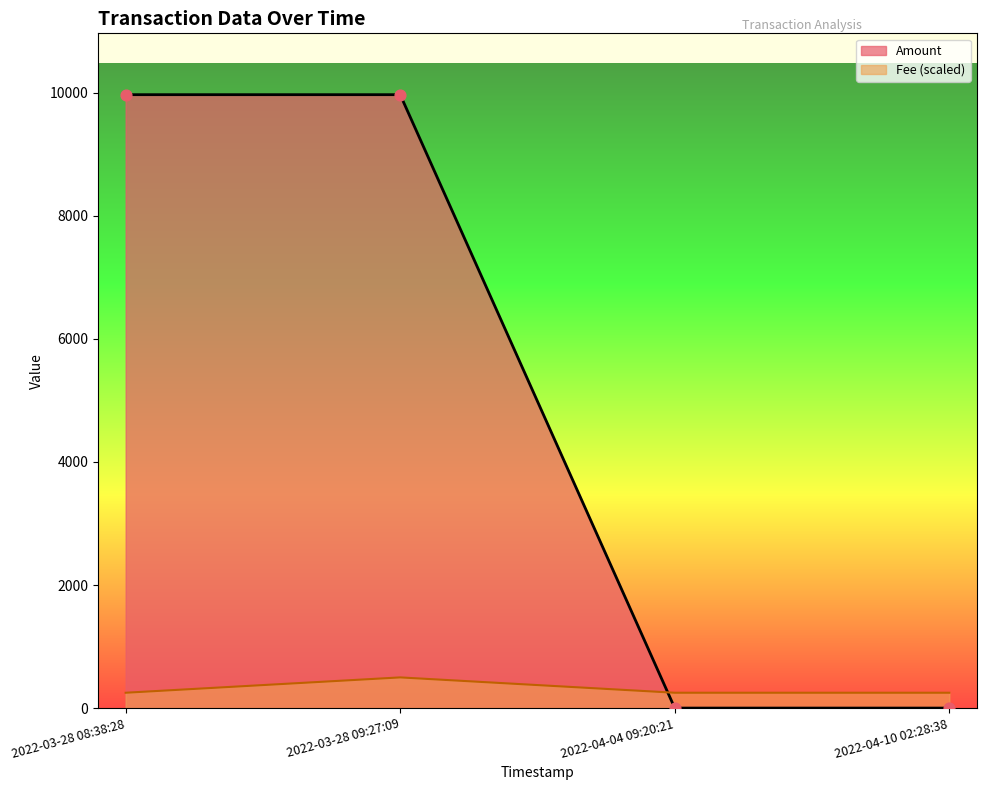

Is the value of Amount at 2022-04-04 09:20:21 greater than the value of Fee at 2022-04-10 02:28:38?

No